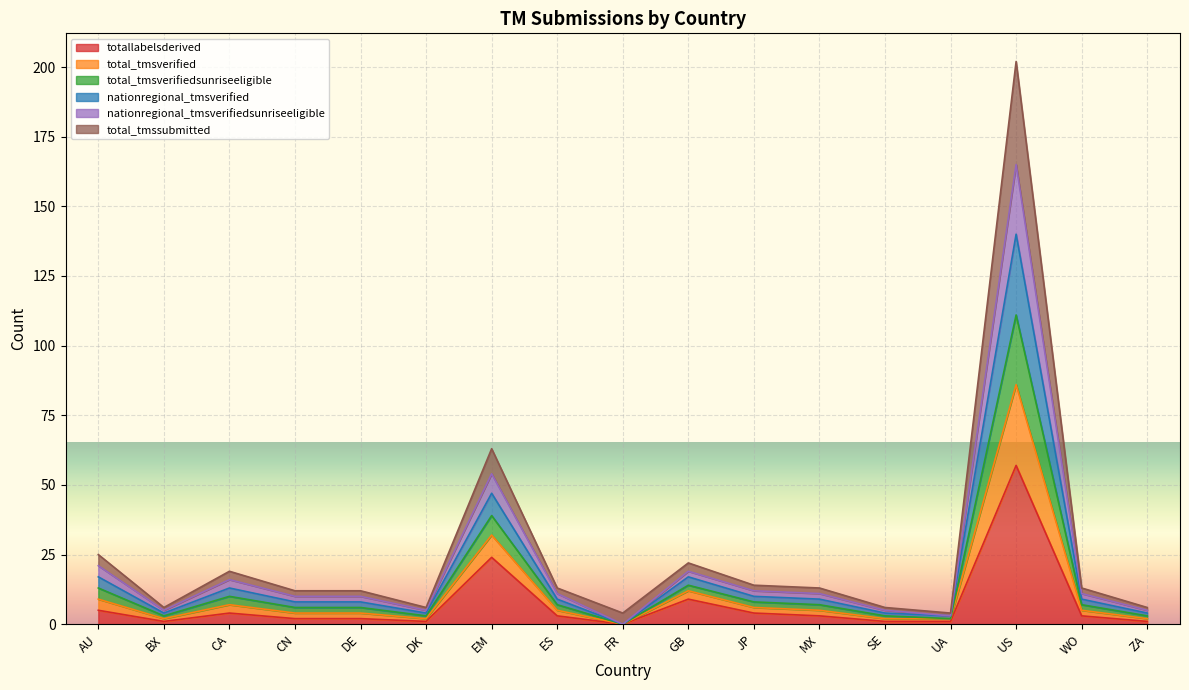

Does the chart display data point markers on the line(s)?

No